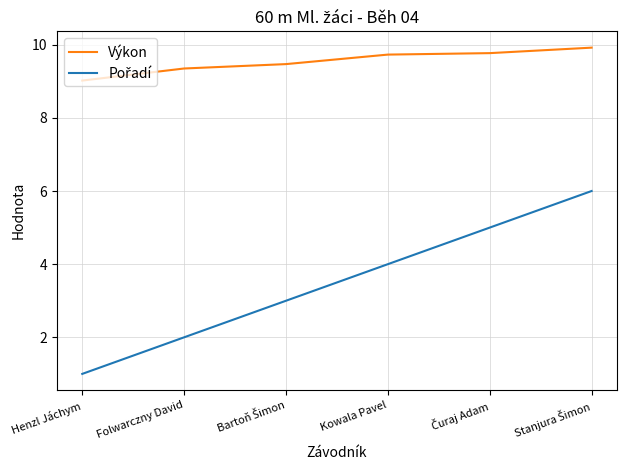

What is the spread (max minus min) of values at Henzl Jáchym?

8.0